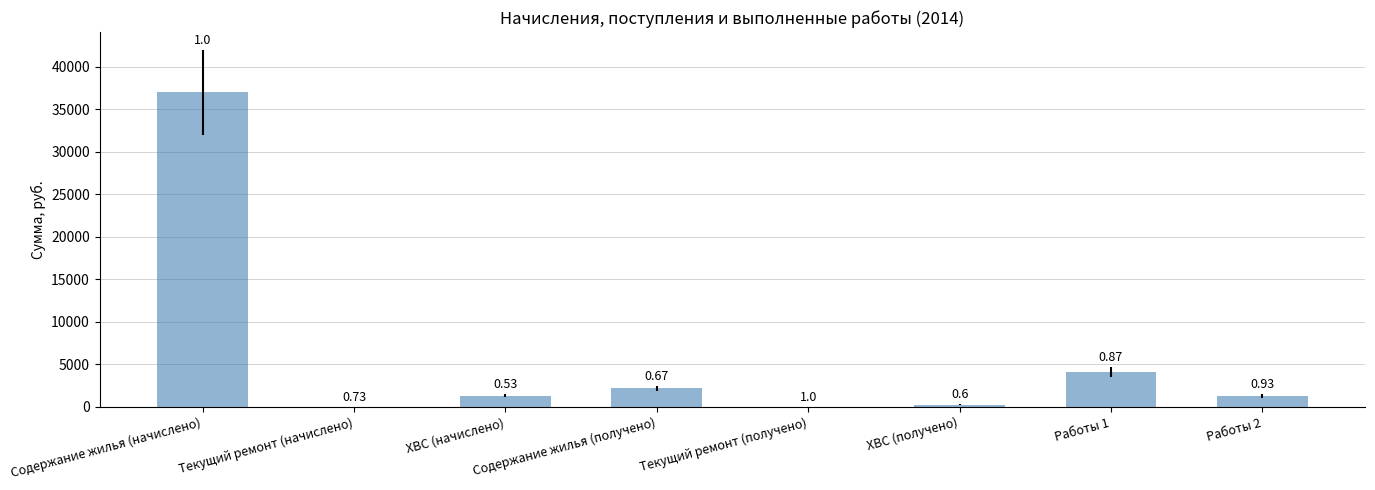

The value at Работы 2 is 1285.8. True or false?

True